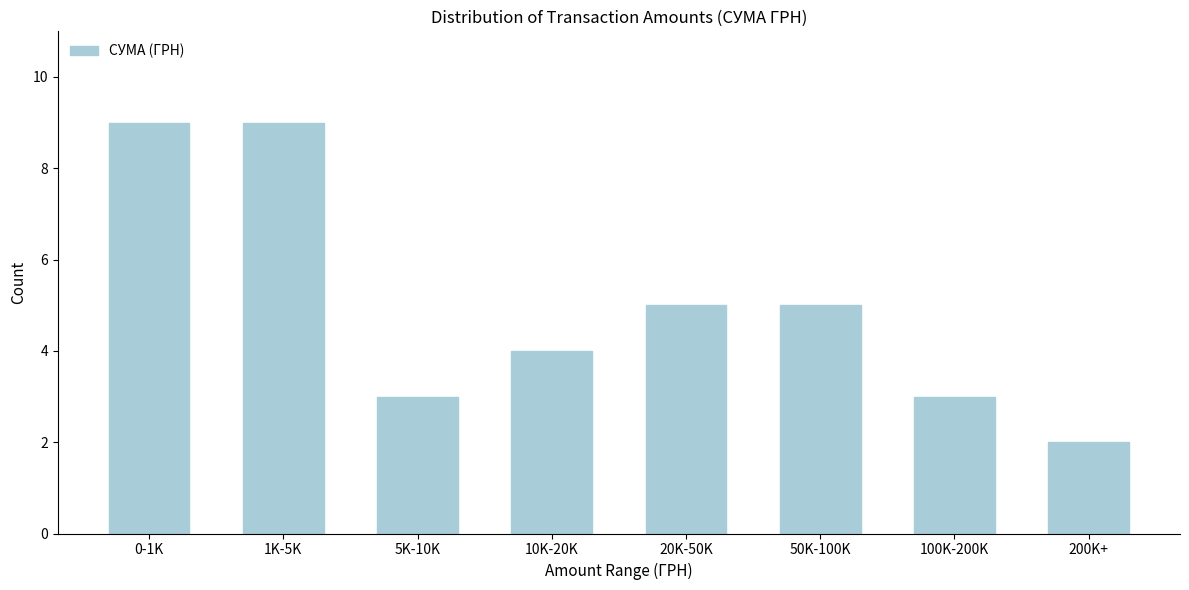

Reading right to left, list all the values displayed in this chart.

2	3	5	5	4	3	9	9